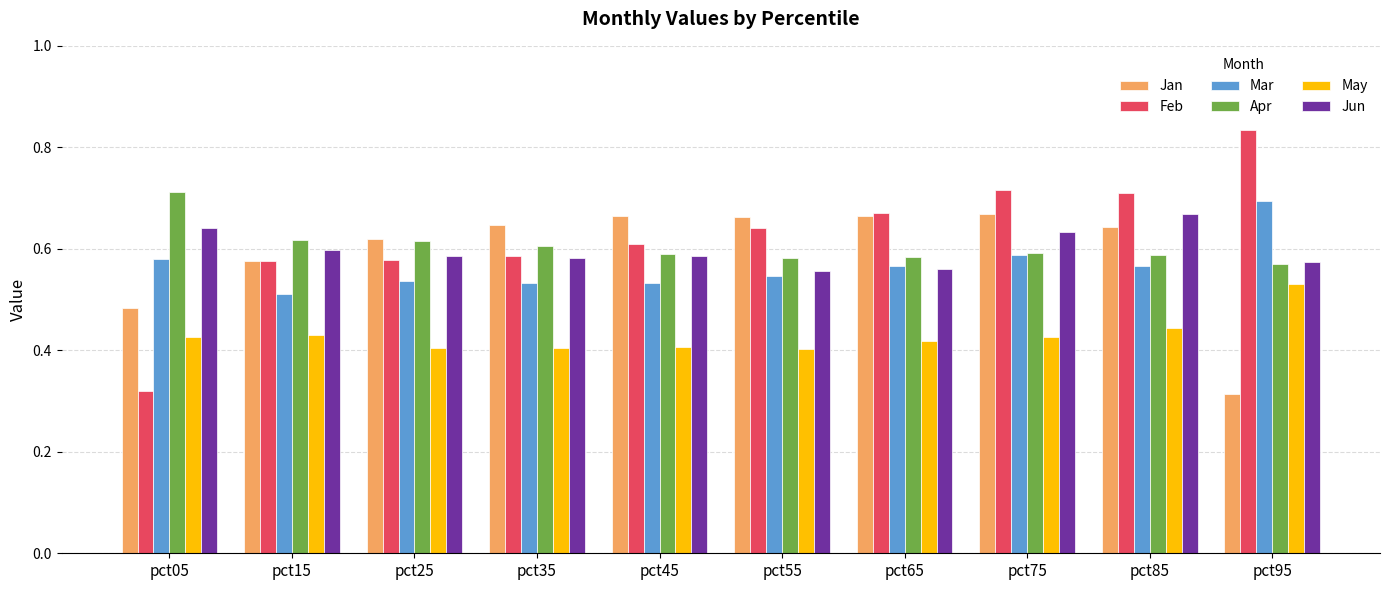

Which category has the highest value in the May series?

pct95